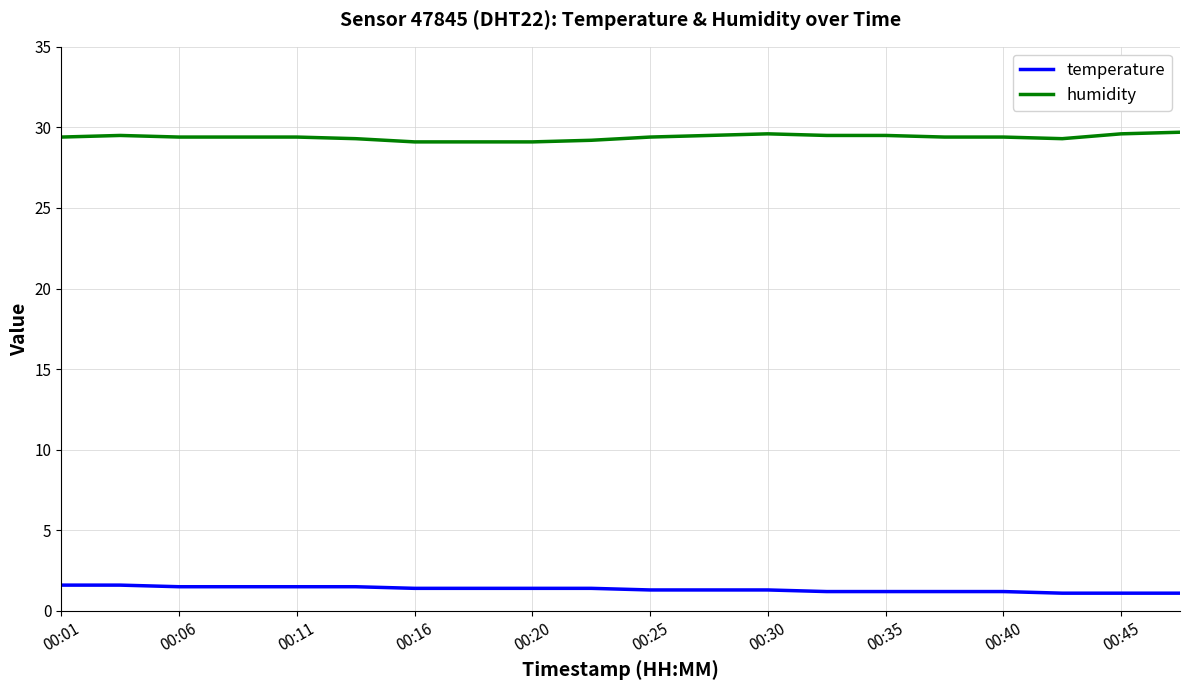

List the series in order of their peak value, highest first.

humidity, temperature